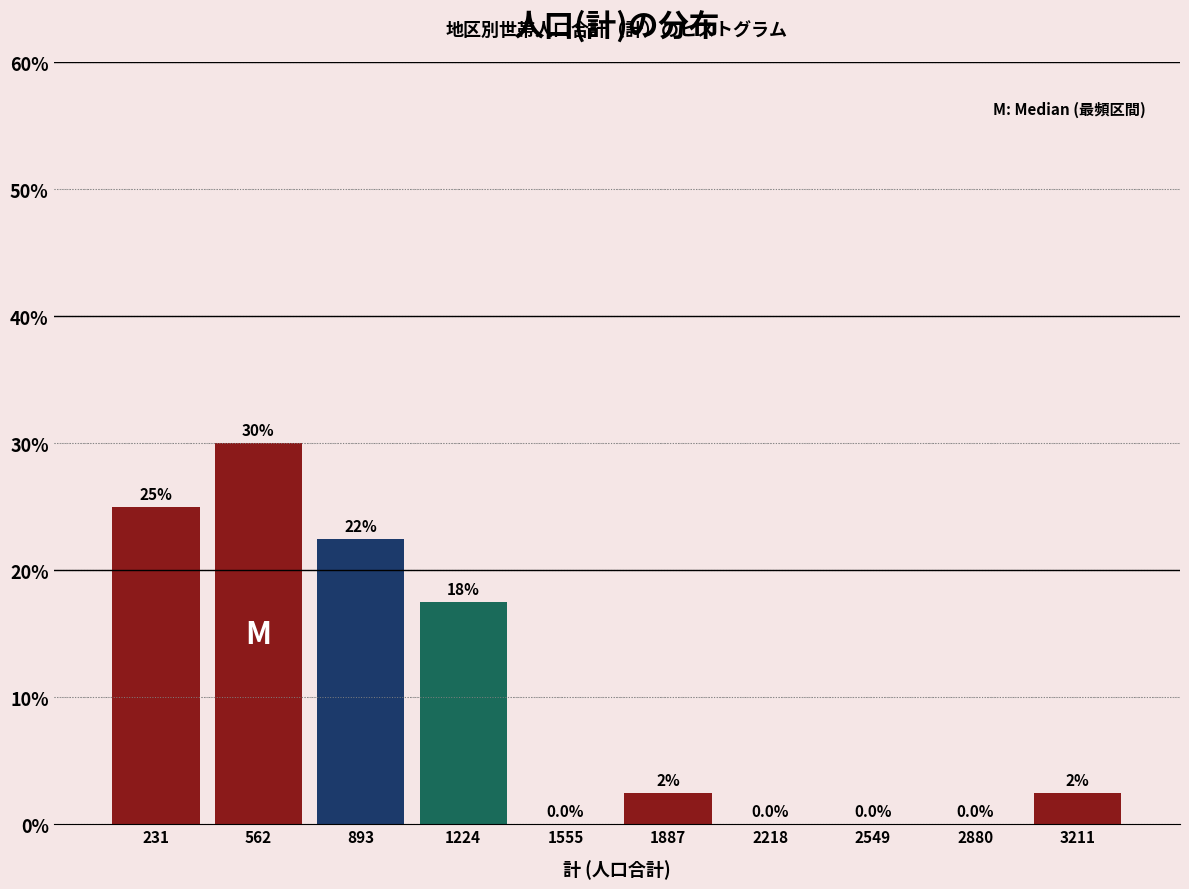

Over which range of the x-axis is the bar tallest?

400 to 750